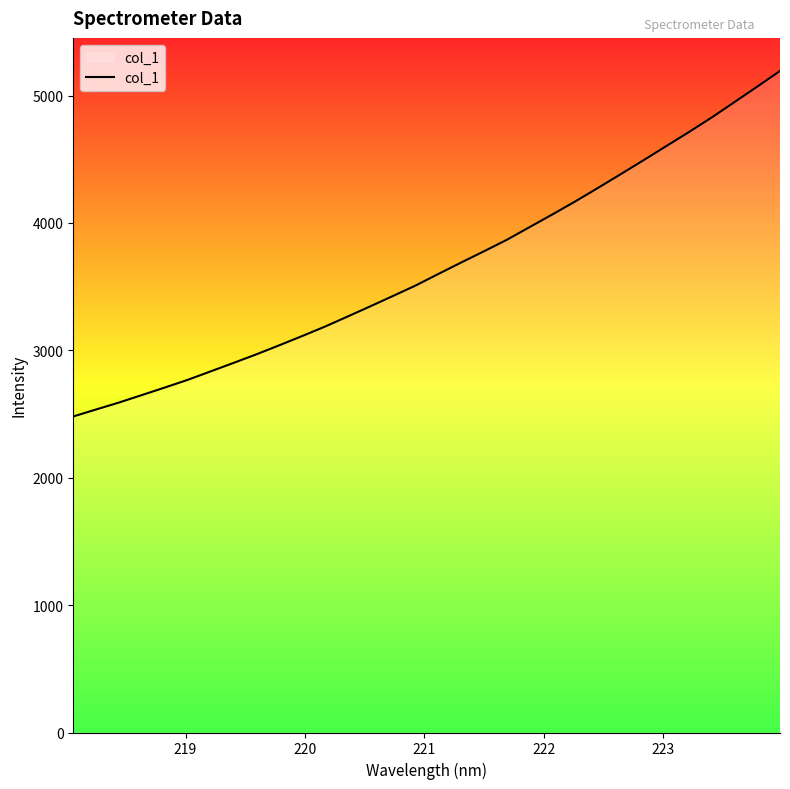

What is the smallest value displayed?

2481.2